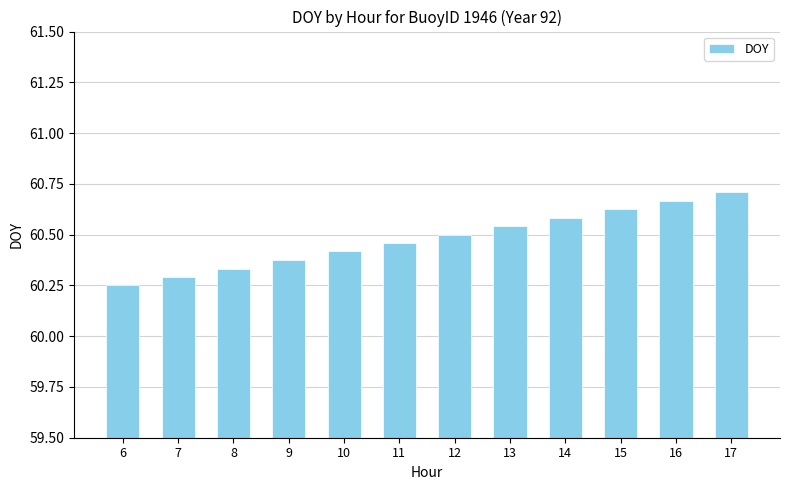

What is the difference between the maximum and minimum values?

0.5